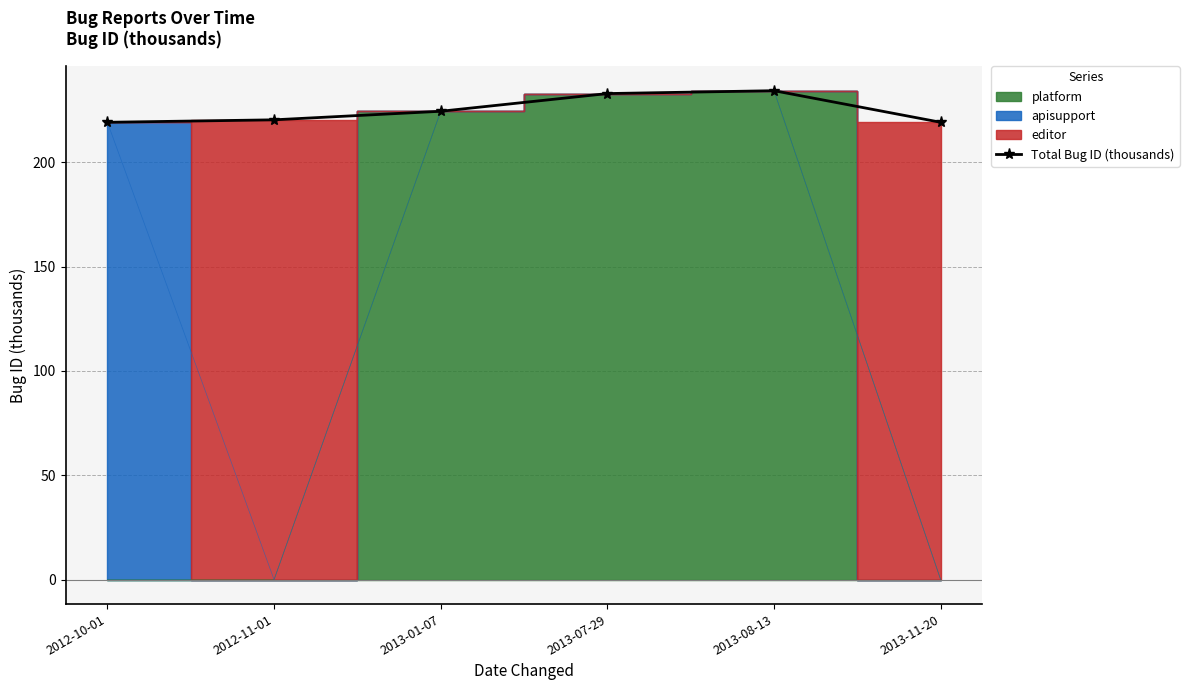

Between 2013-01-07 and 2012-11-01, which is larger?

2013-01-07